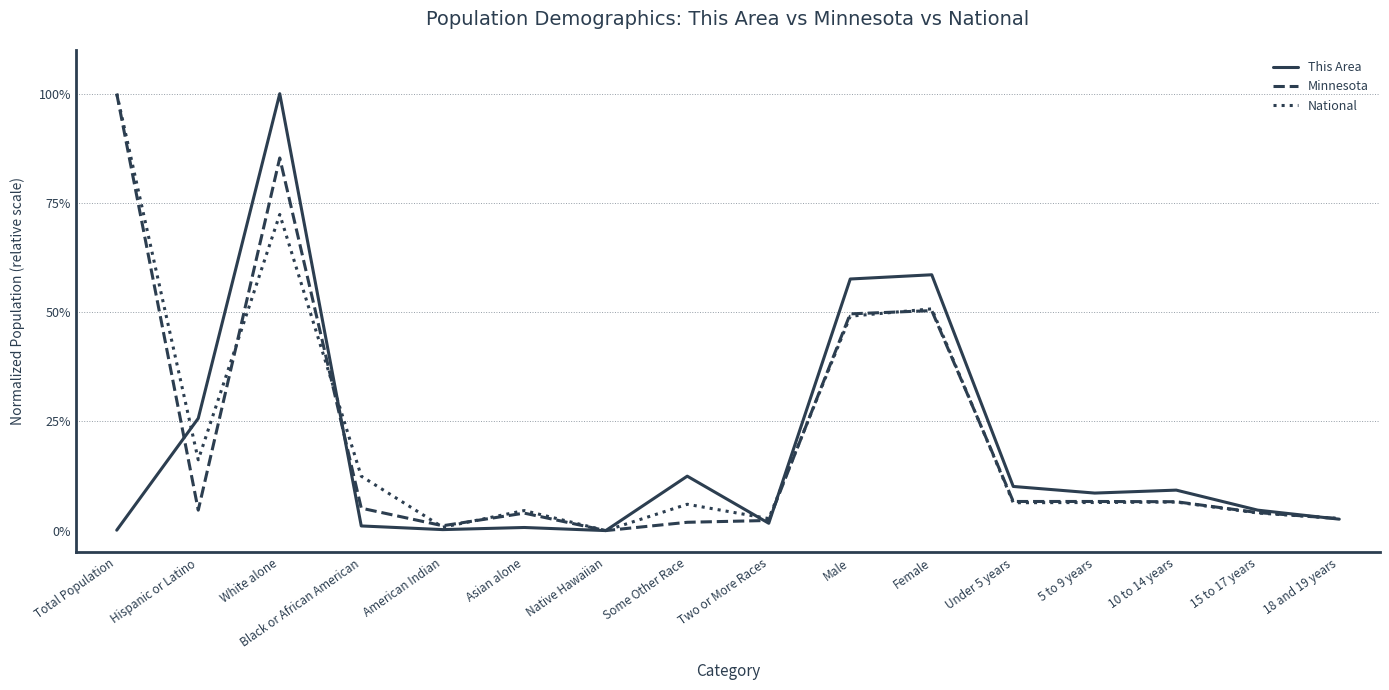

Does the chart display data point markers on the line(s)?

No